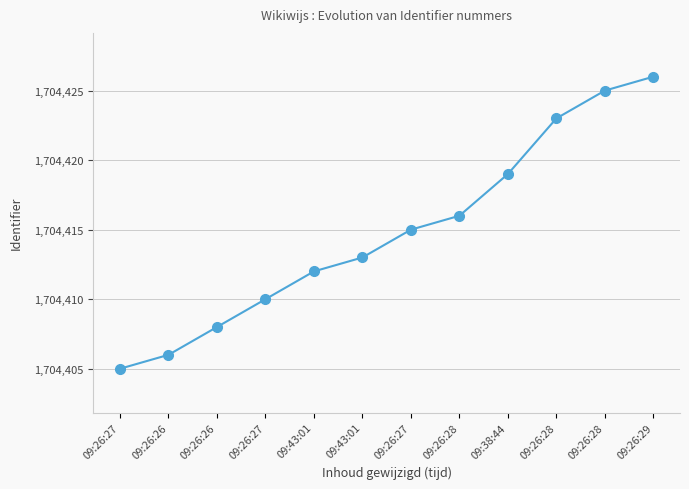

Count the number of categories in the chart.

12